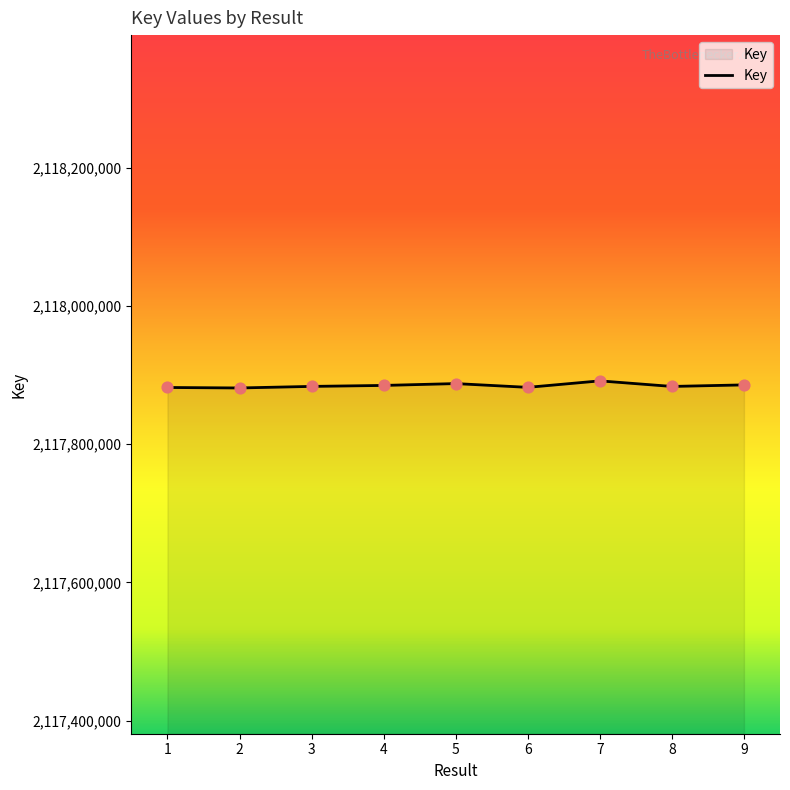

Approximately how many times larger is the value at 7 compared to 4?

1.0